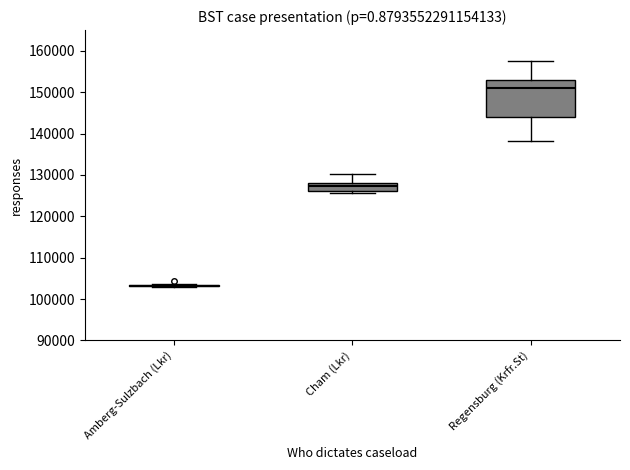

Reading left to right, read every box against the y-axis: the position of its median line, the range the box covers, and the ends of its whiskers. The values are not printed on the chart, so give them approximately, as read against the axis.

Amberg-Sulzbach (Lkr): box collapsed to a line at 103000, whiskers 103000 to 104000
Cham (Lkr): median 127000, box 126000 to 128000, whiskers 126000 (just below the box's lower edge) to 130000
Regensburg (Krfr.St): median 151000, box 144000 to 153000, whiskers 138000 to 157000